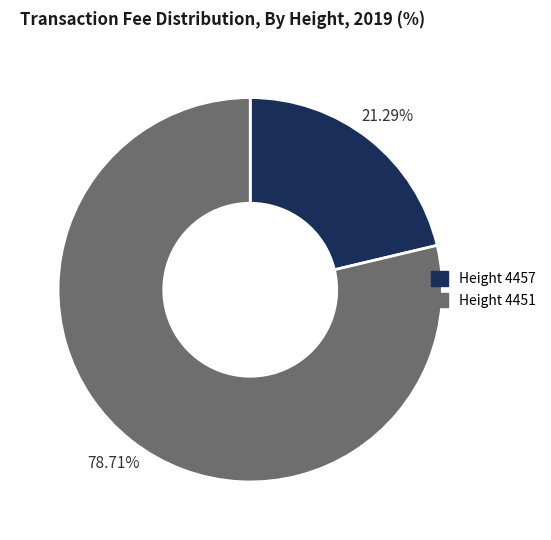

Rank the categories by value from highest to lowest.

Height 4451, Height 4457